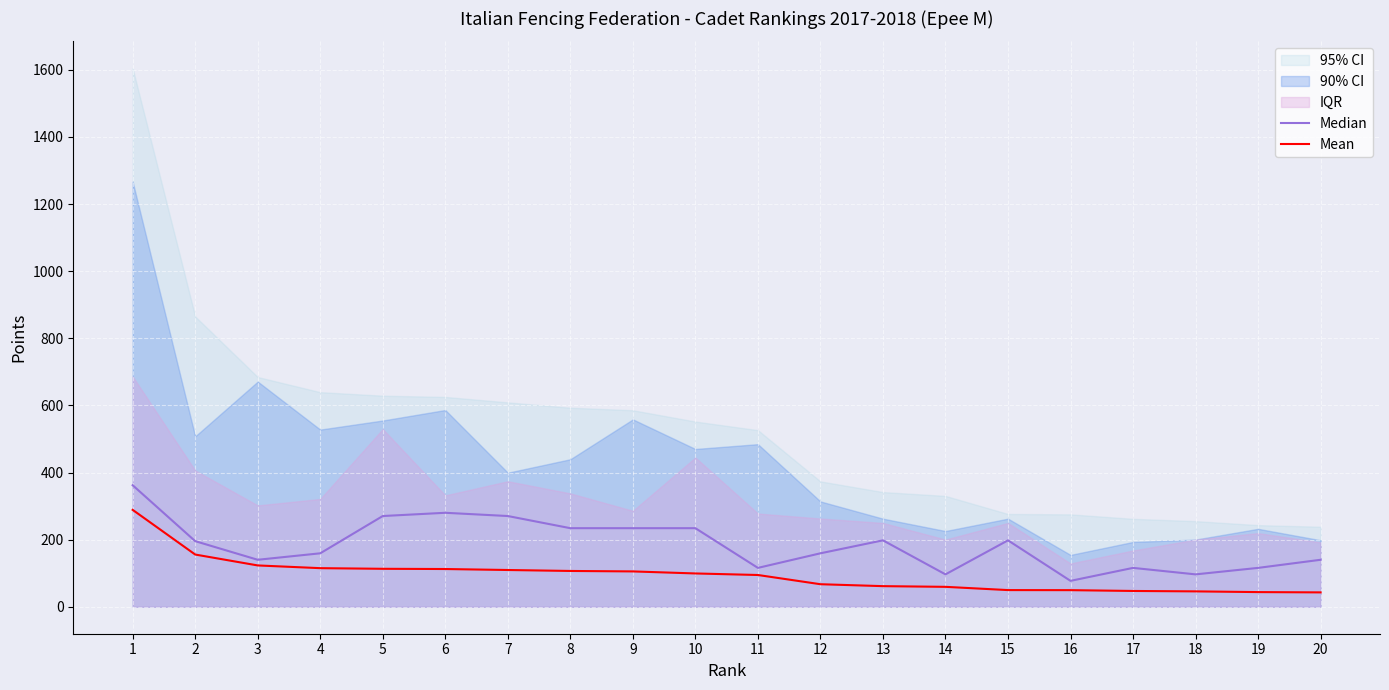

Is it true that Mean equals 262.4 at 2?

False